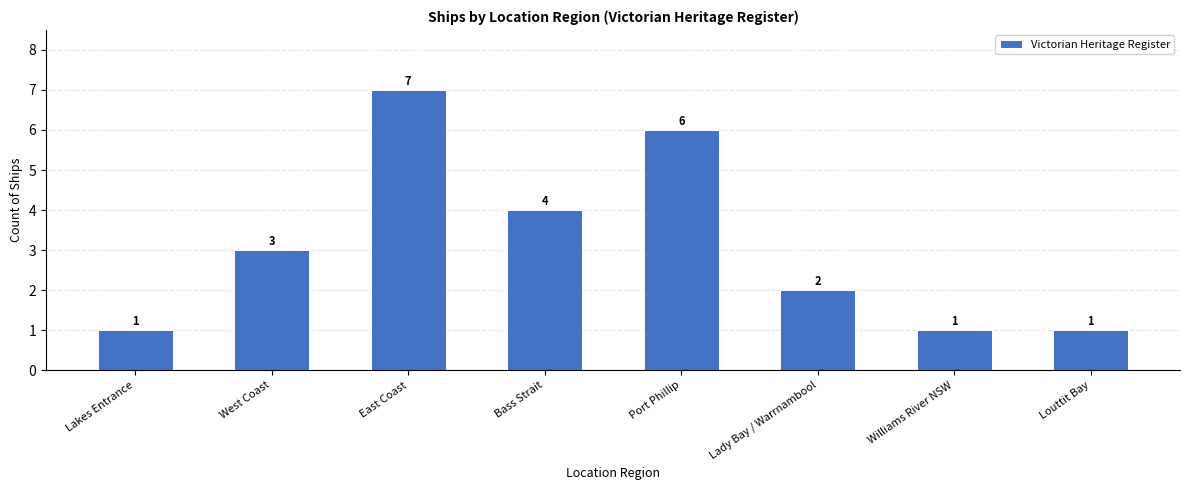

What is the maximum value shown in the chart?

7